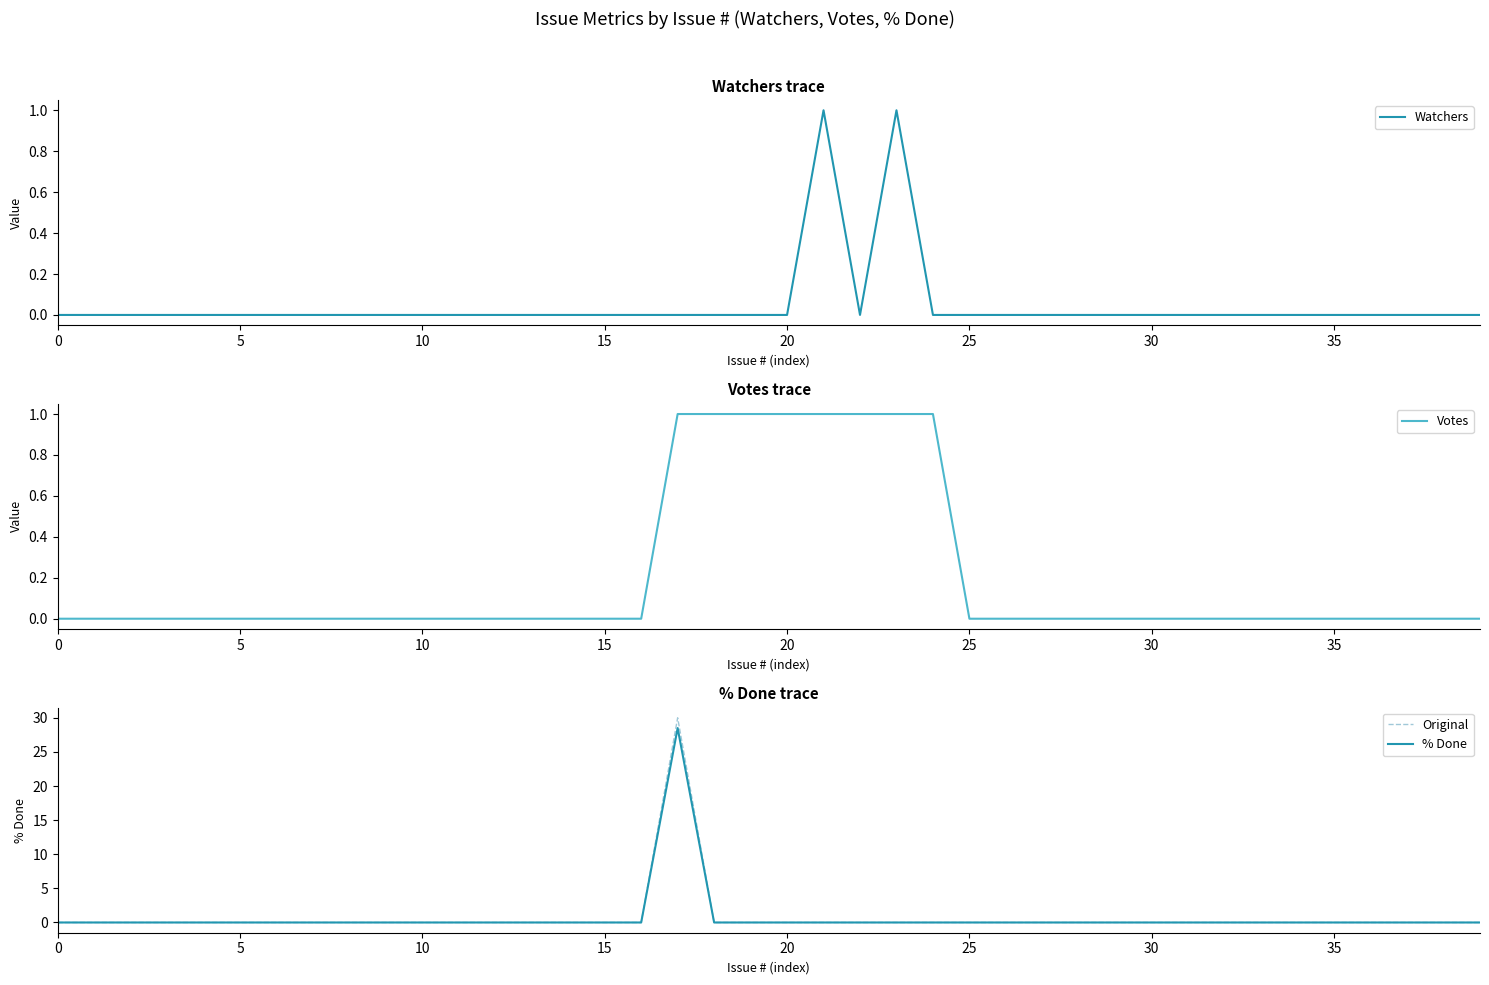

How many data points in % Done are above 0?

1